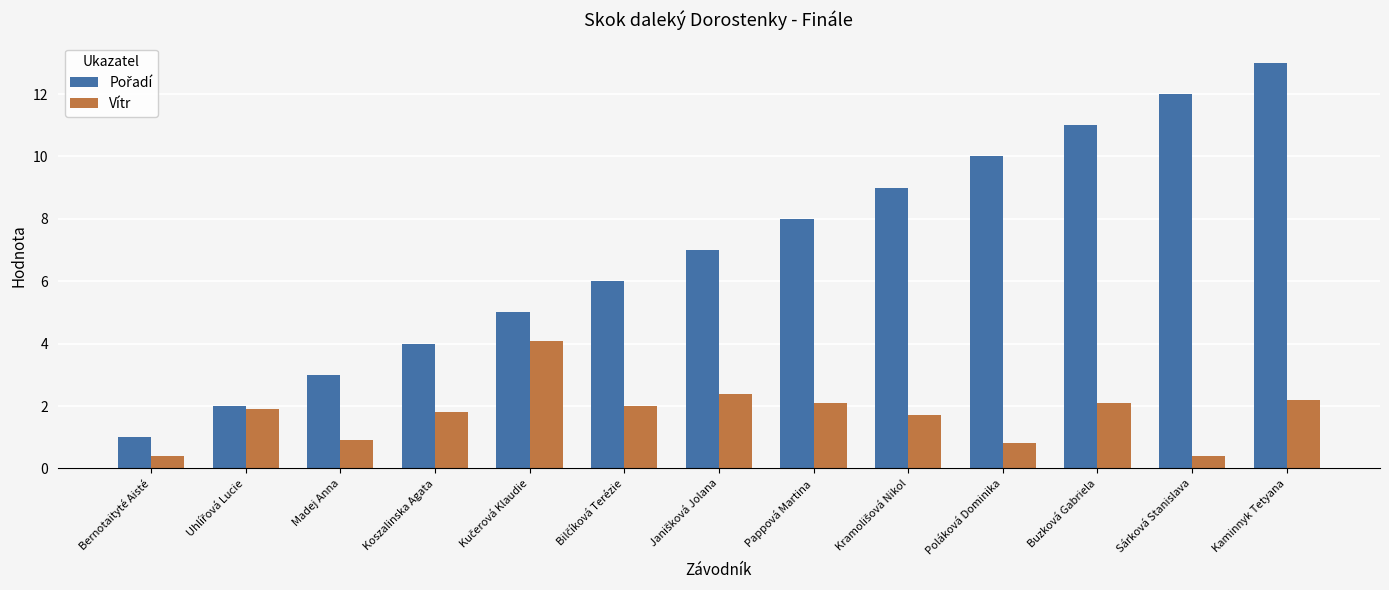

What is the minimum value shown in the chart?

0.4